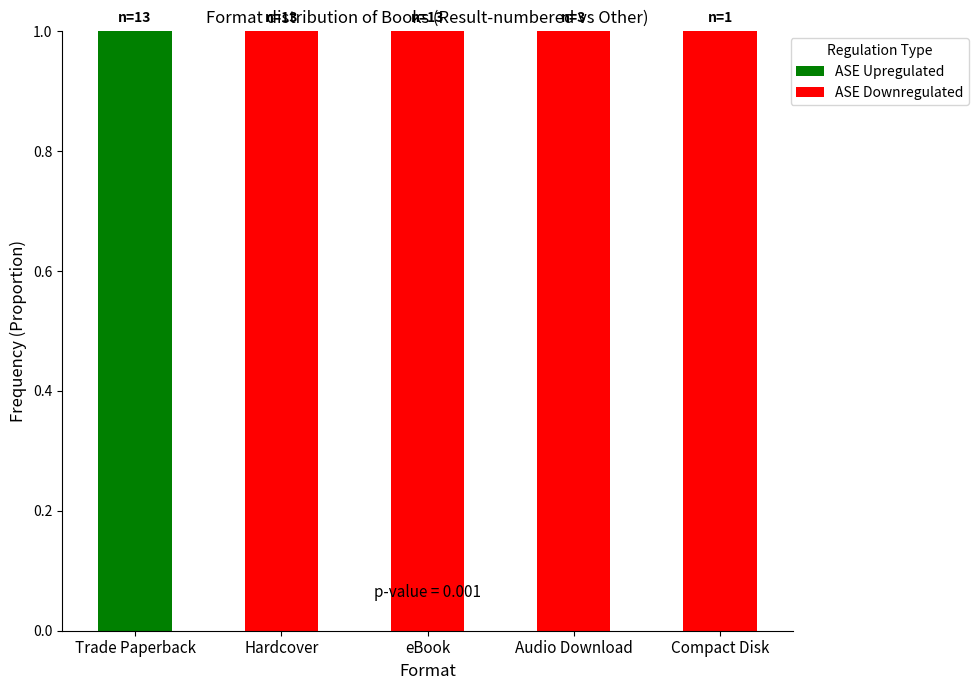

Reading left to right, list the values for the ASE Upregulated series.

Trade Paperback=1	Hardcover=0	eBook=0	Audio Download=0	Compact Disk=0